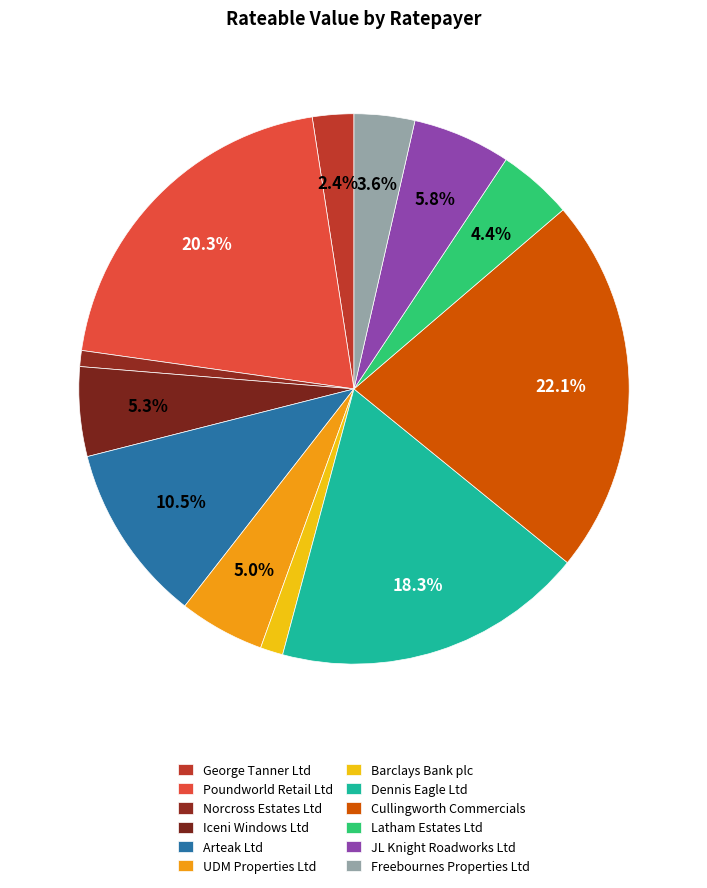

To the nearest percent, what is the difference between the largest and smallest slice percentages?

21%